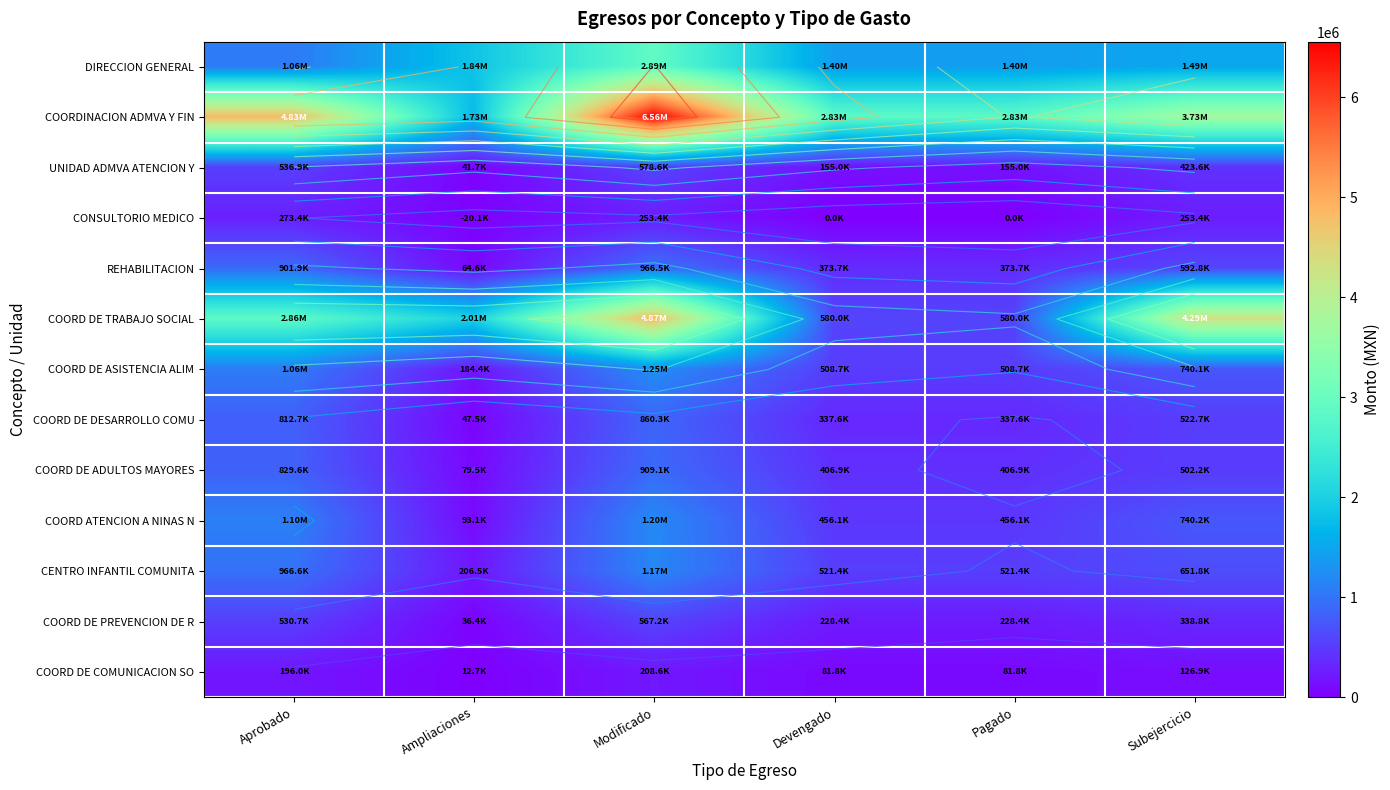

Which series has the widest spread of values?

COORDINACION ADMVA Y FIN